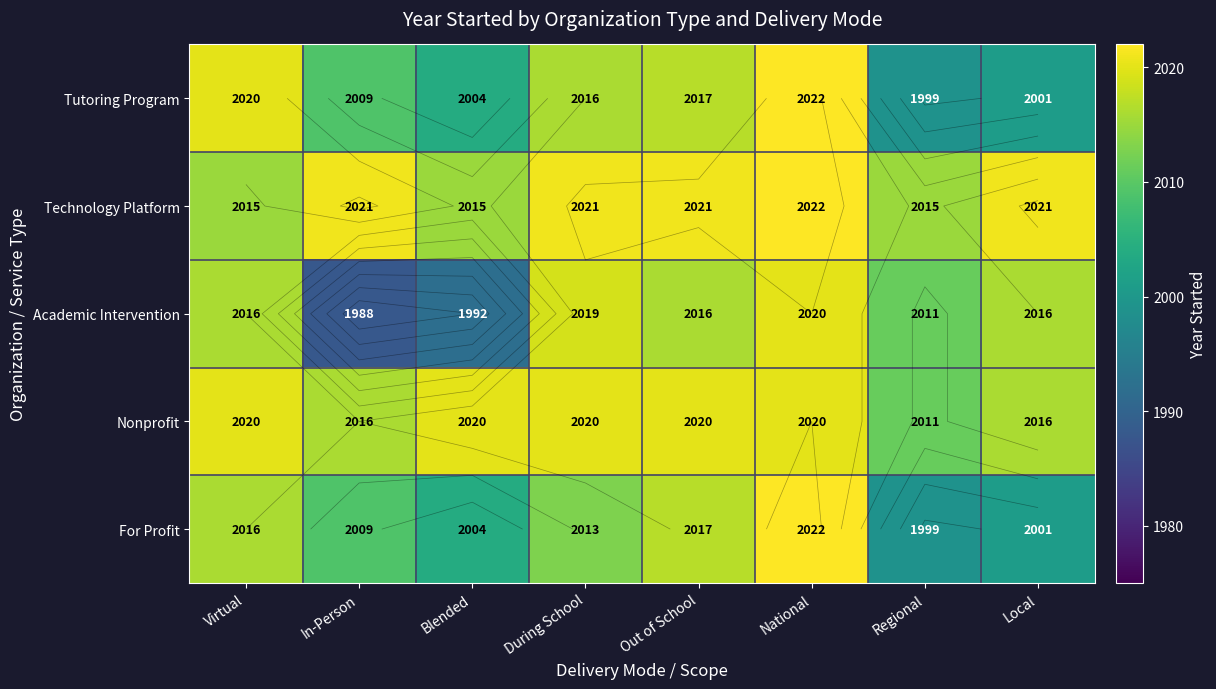

How many data points in Academic Intervention are above 2016?

2